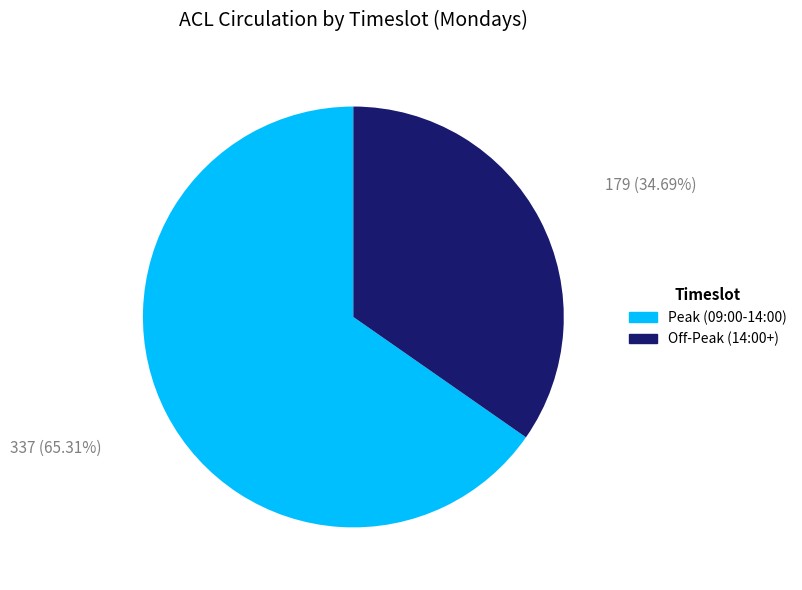

Does any single category account for the majority?

Yes